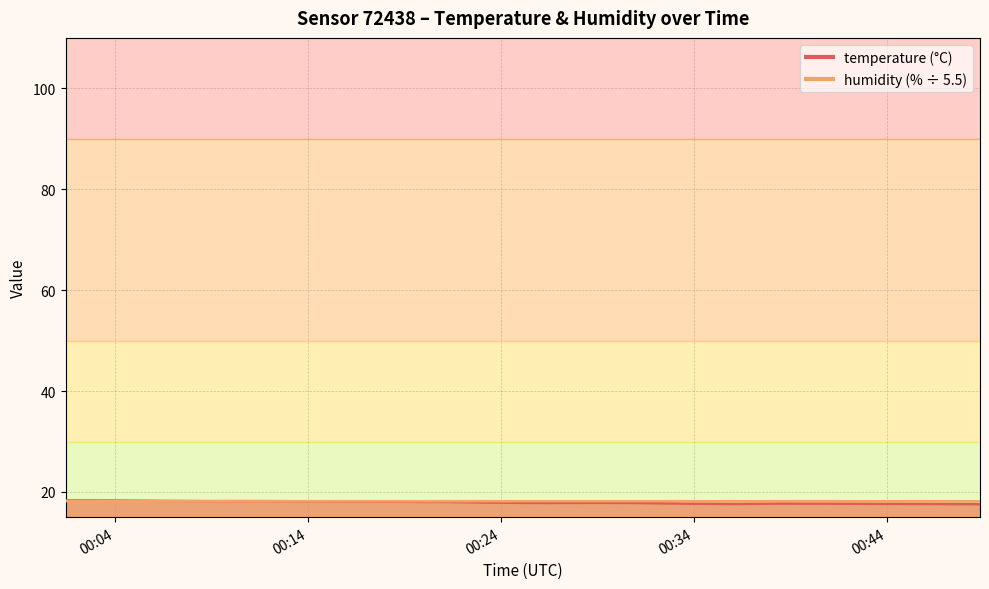

Between 2023-03-31T00:28:48 and 2023-03-31T00:38:32, which series saw the biggest shift?

temperature